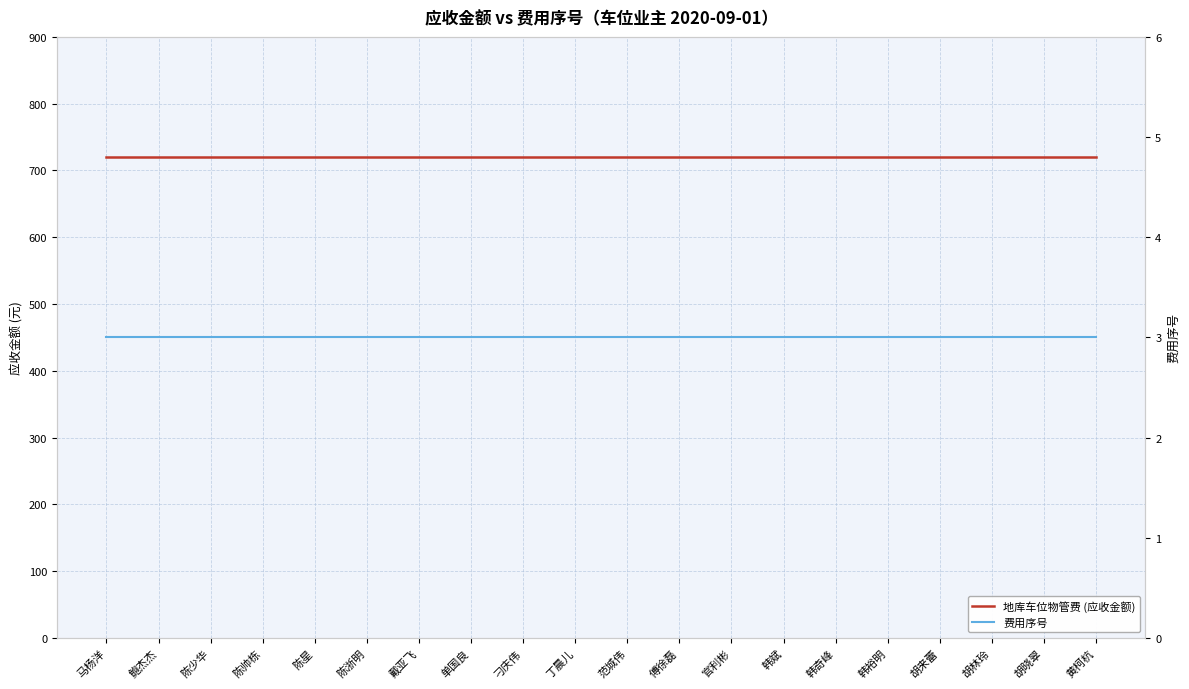

Which series changed the most between 鲍杰杰 and 韩裕明?

地库车位物管费 (应收金额)